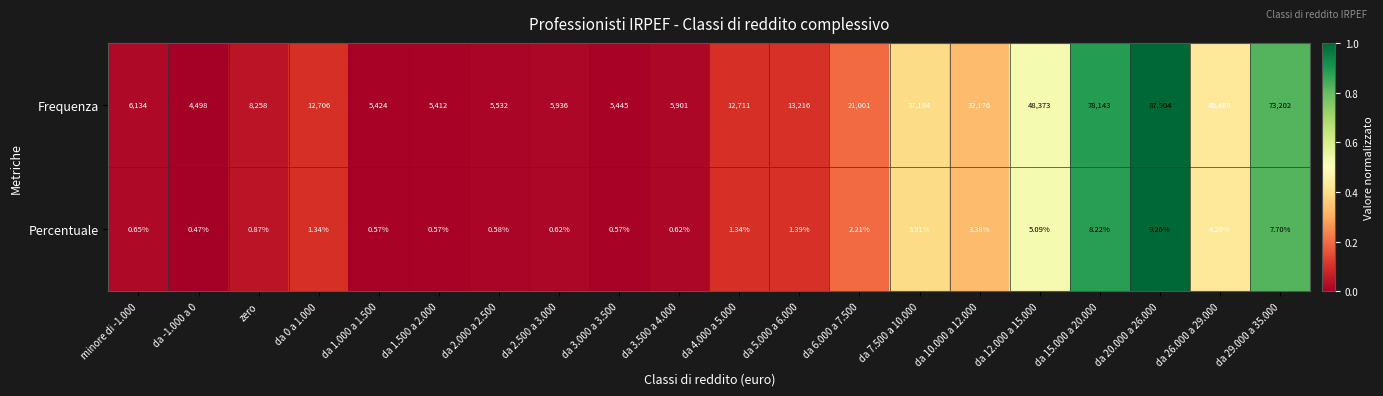

Which series has the largest total across all categories?

Frequenza